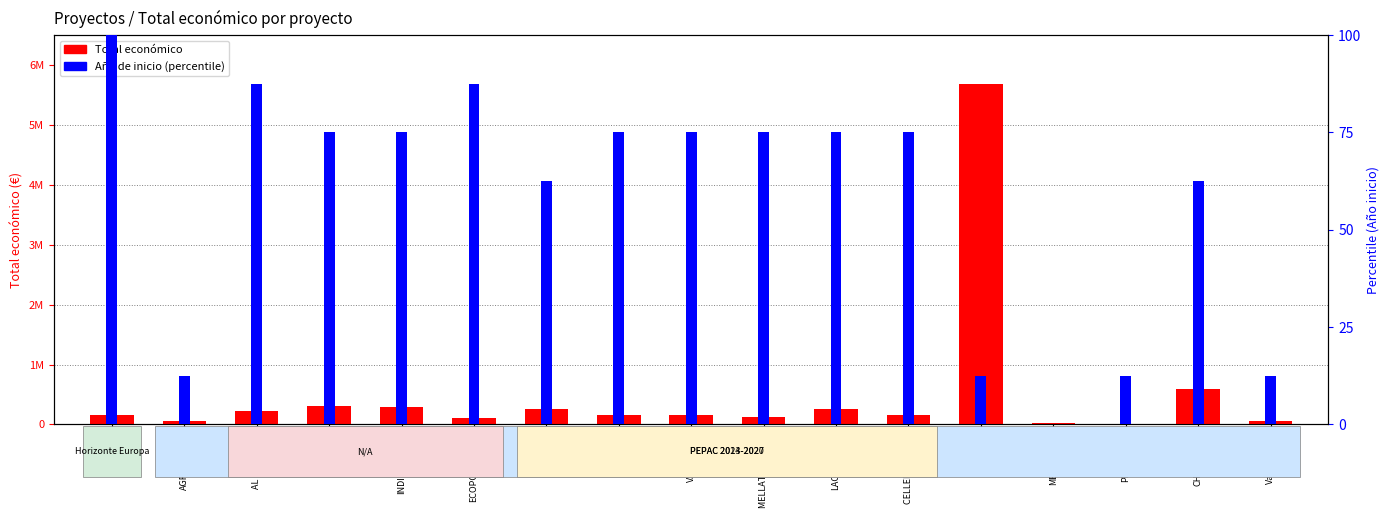

What is the average value of the Total económico series?

505841.6